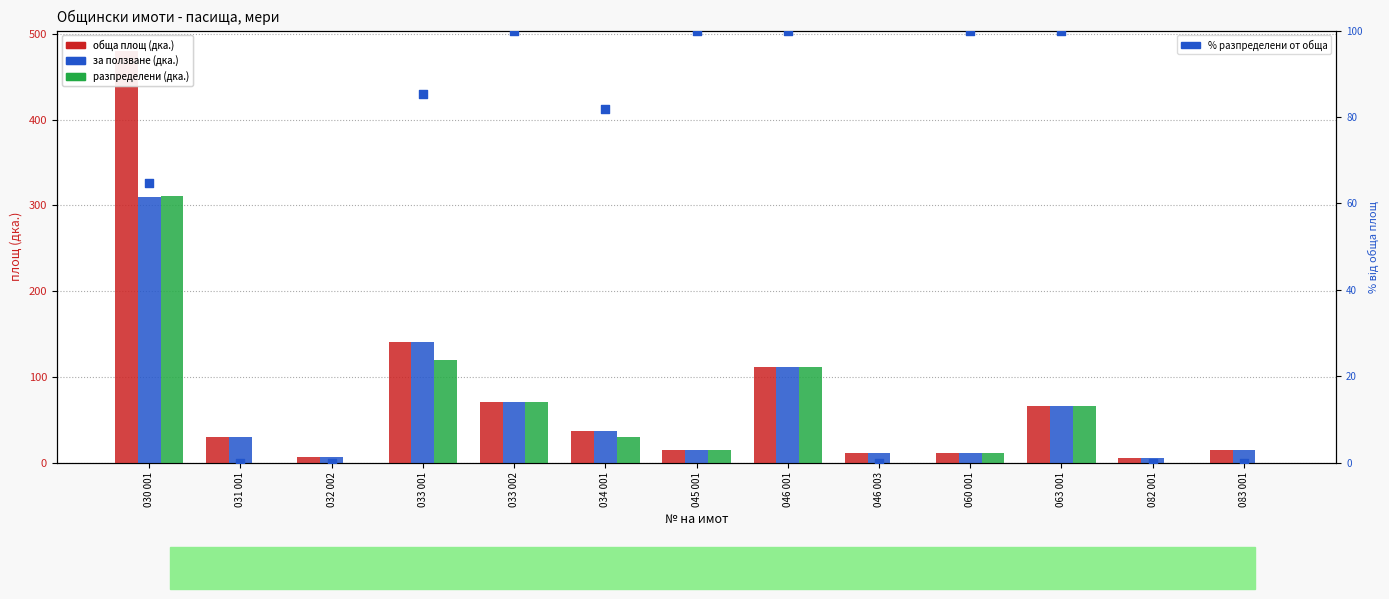

Which series reaches the maximum Y coordinate?

обща площ (дка.)